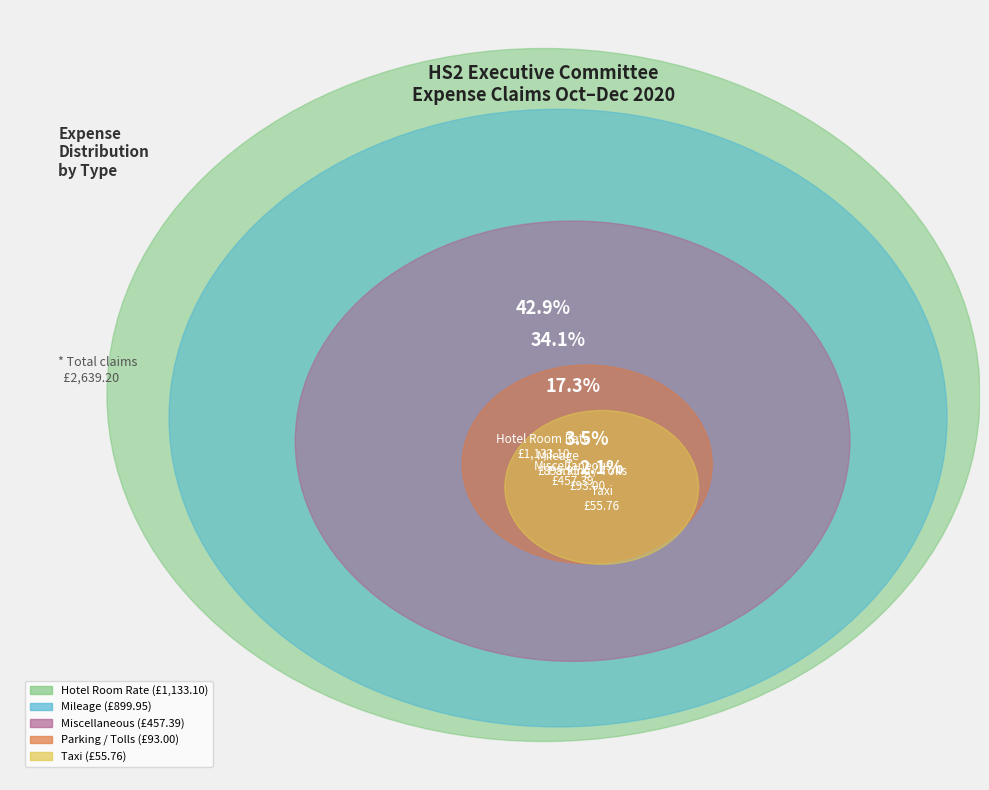

True or false: Parking / Tolls accounts for 1% of the total.

False